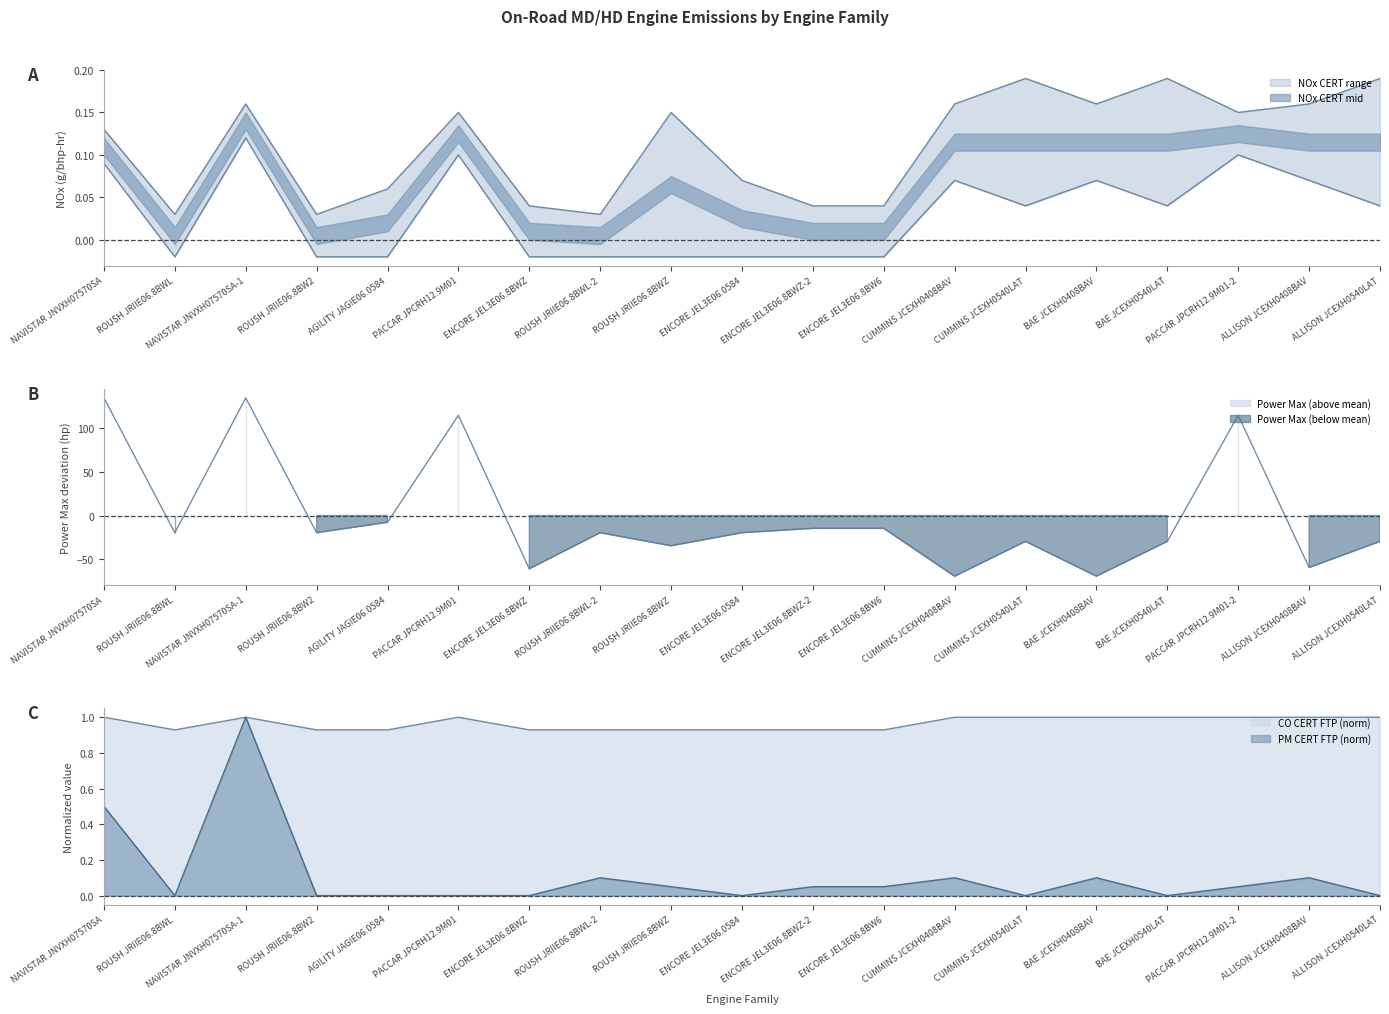

What is the difference between the maximum and minimum values in the NOx CERT SET series?

0.1